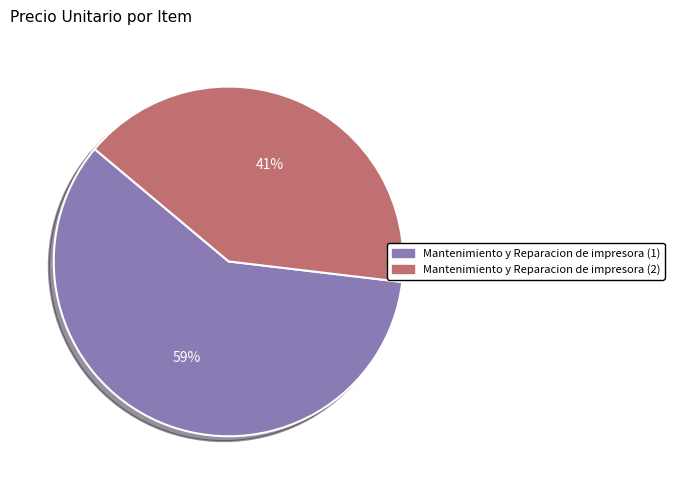

Rank the categories by value from highest to lowest.

Mantenimiento y Reparacion de impresora (1), Mantenimiento y Reparacion de impresora (2)